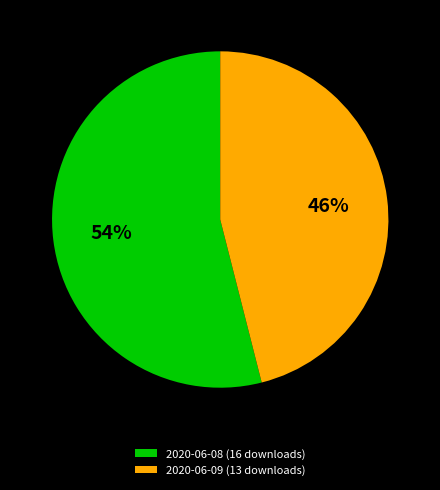

Combined, do 2020-06-08 (16 downloads) and 2020-06-09 (13 downloads) account for over 50%?

Yes